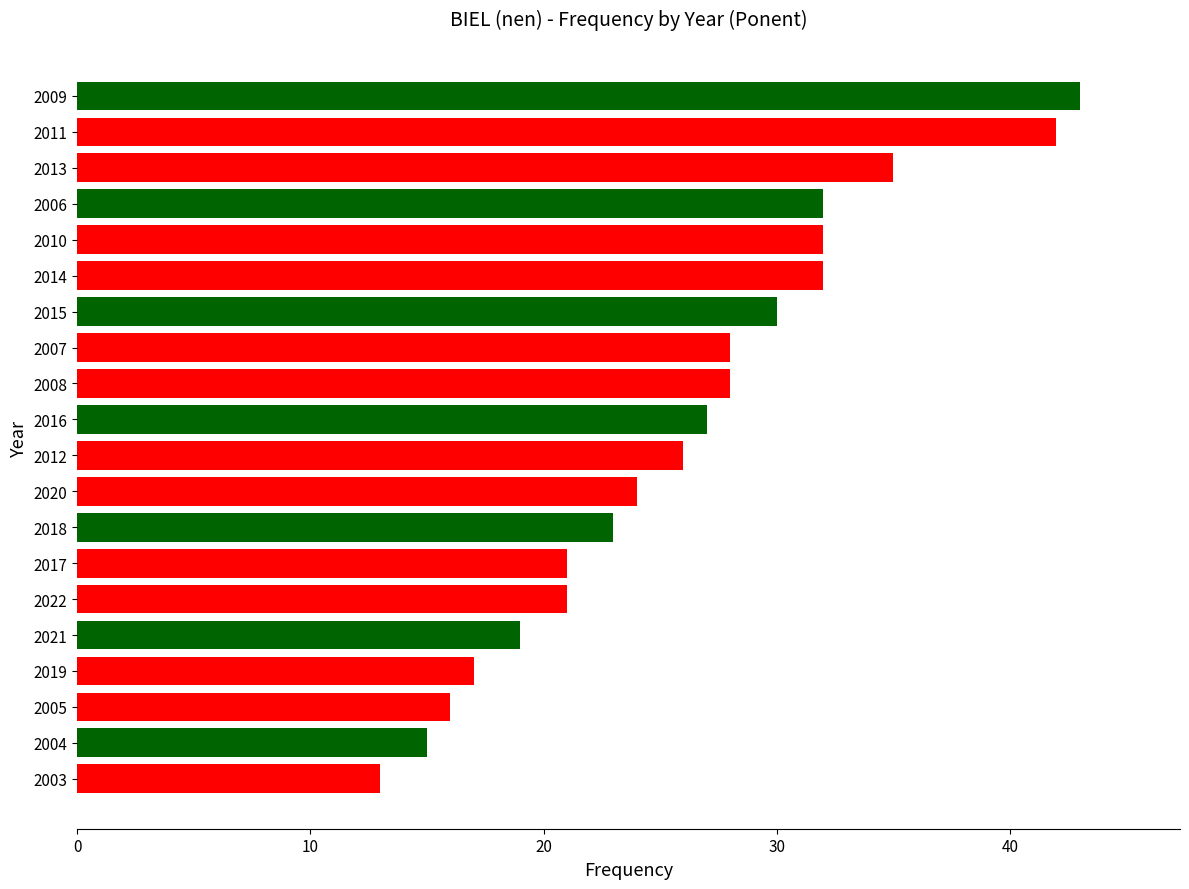

Reading top to bottom, extract all data points from this chart.

43	42	35	32	32	32	30	28	28	27	26	24	23	21	21	19	17	16	15	13